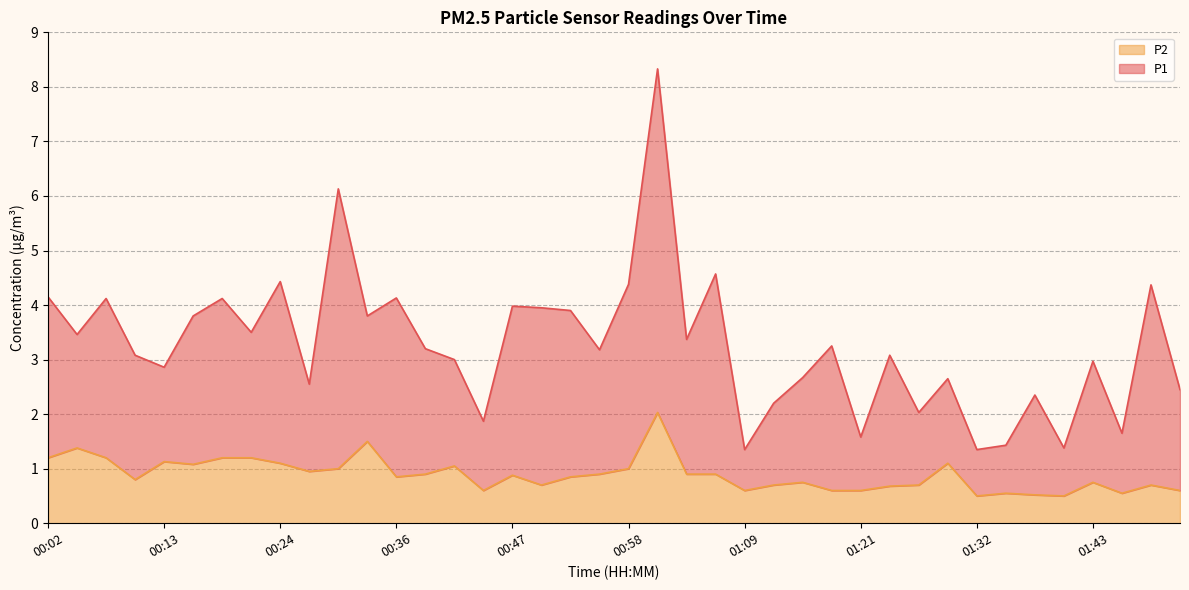

Which series has the largest total across all categories?

P1